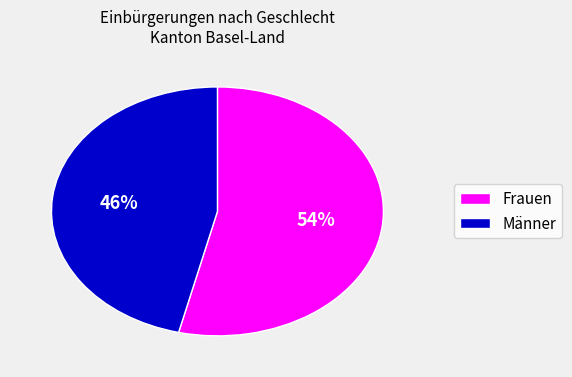

Approximately how many times larger is the value at Frauen compared to Männer?

1.2